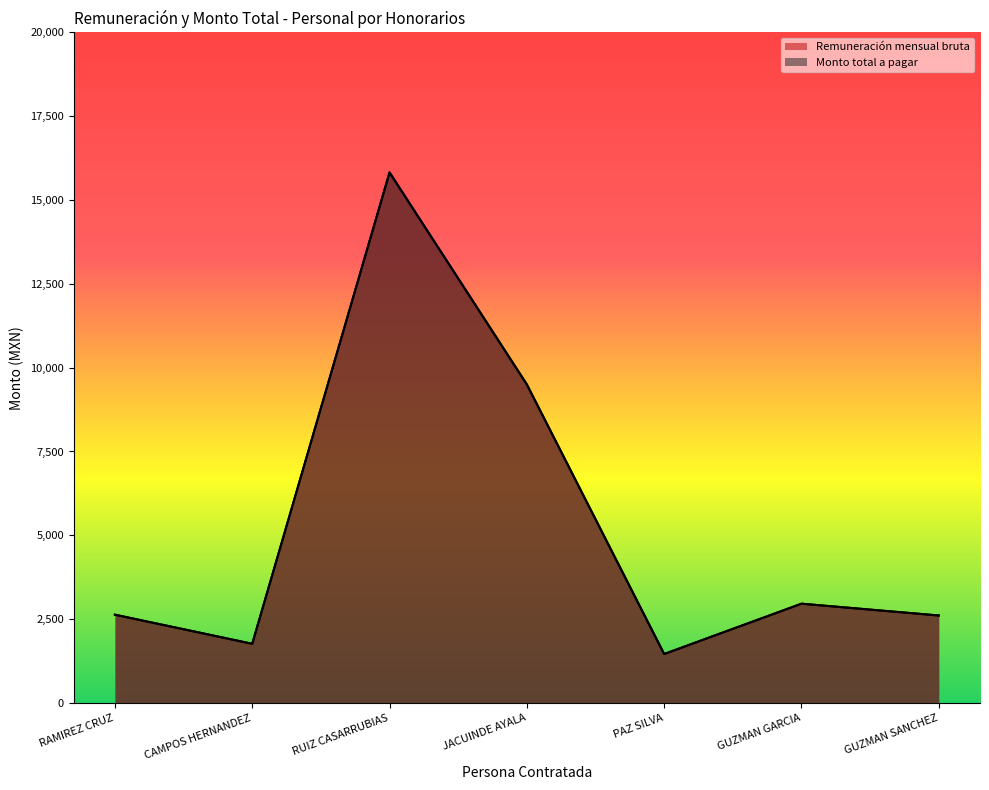

How many data points in Remuneración mensual bruta are above 2631?

4